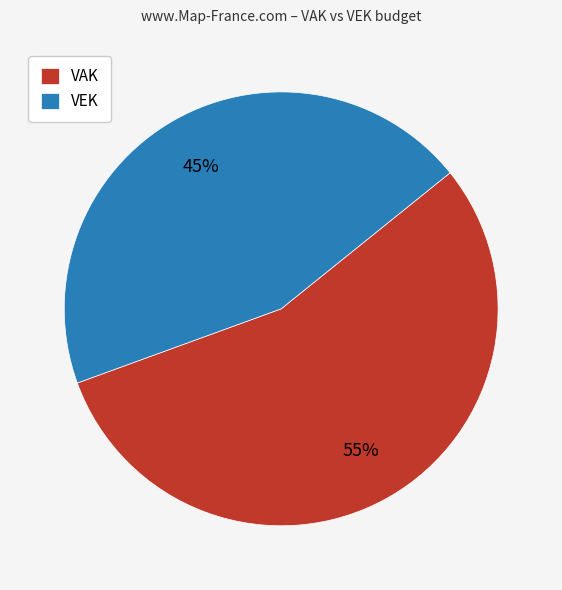

What is the ratio of the value at VAK to the value at VEK?

1.2